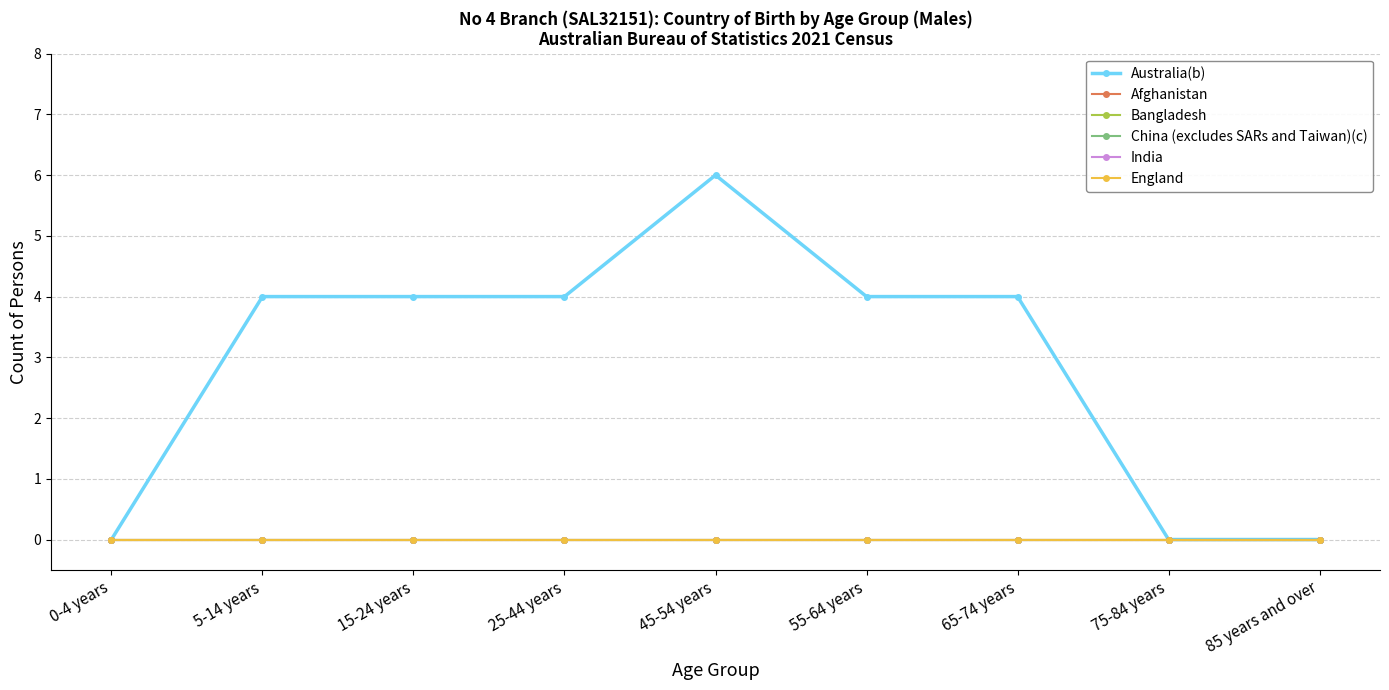

Does the chart have visible grid lines?

Yes